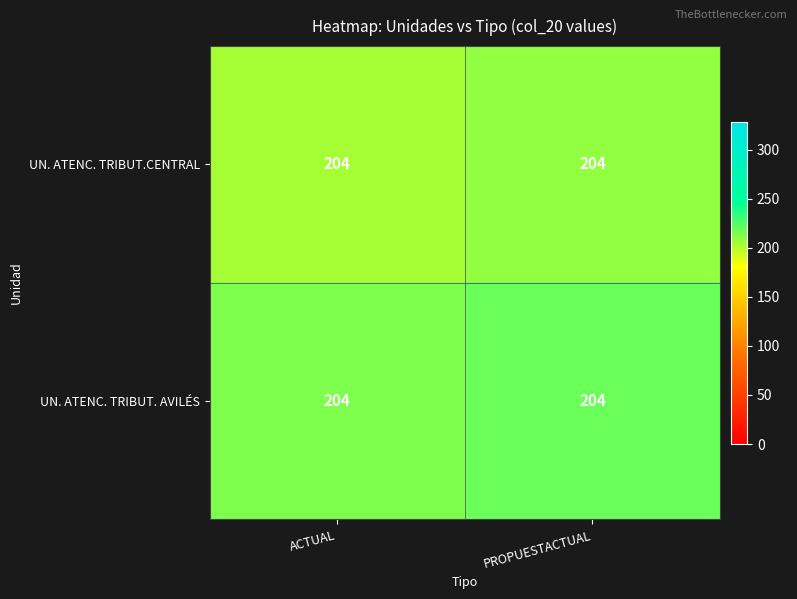

At which label does UN. ATENC. TRIBUT. AVILÉS reach its minimum?

ACTUAL